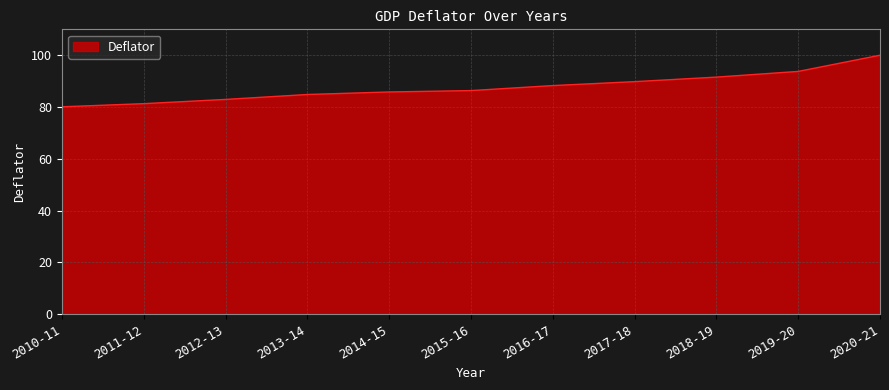

What position from the right is 2018-19?

3